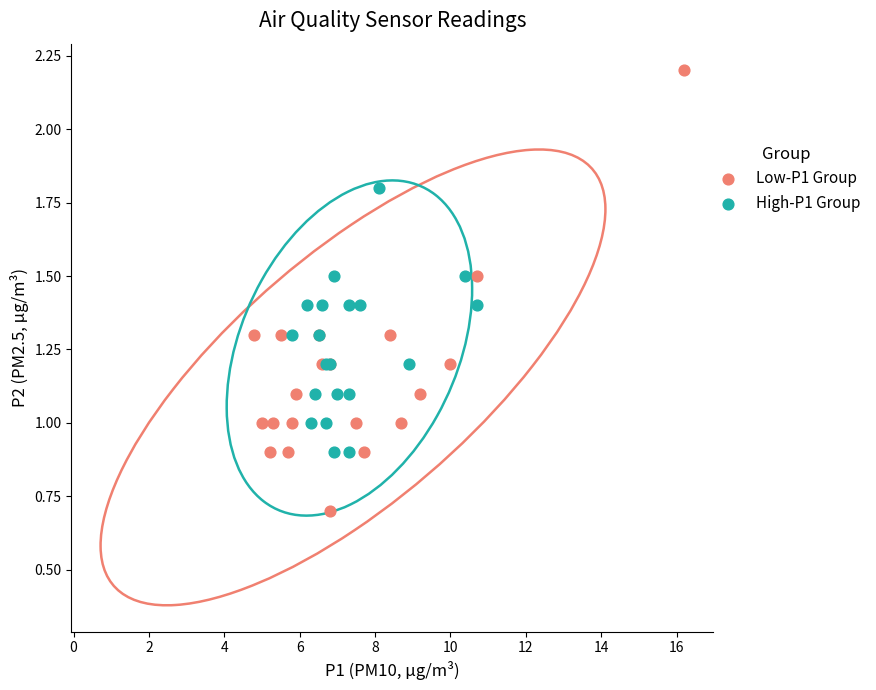

Which series has the widest spread of Y values?

Low-P1 Group